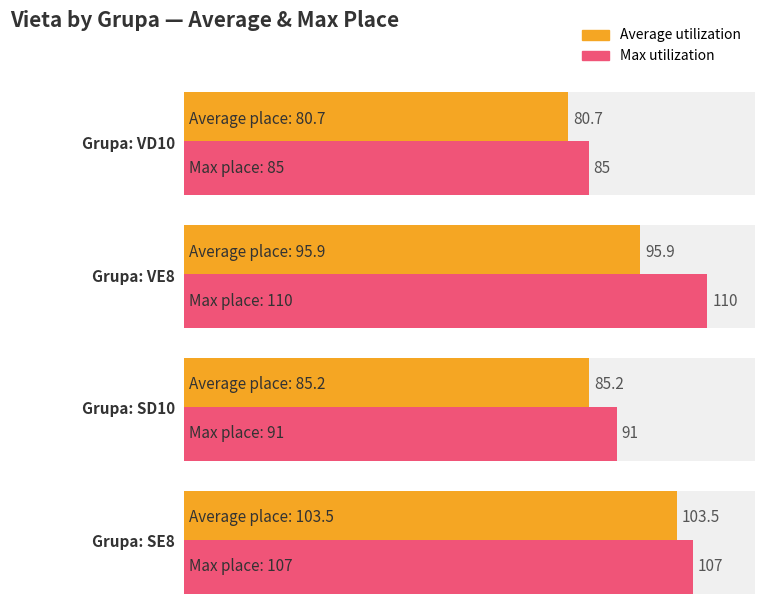

List the series in order of their overall mean, lowest first.

Average utilization, Max utilization